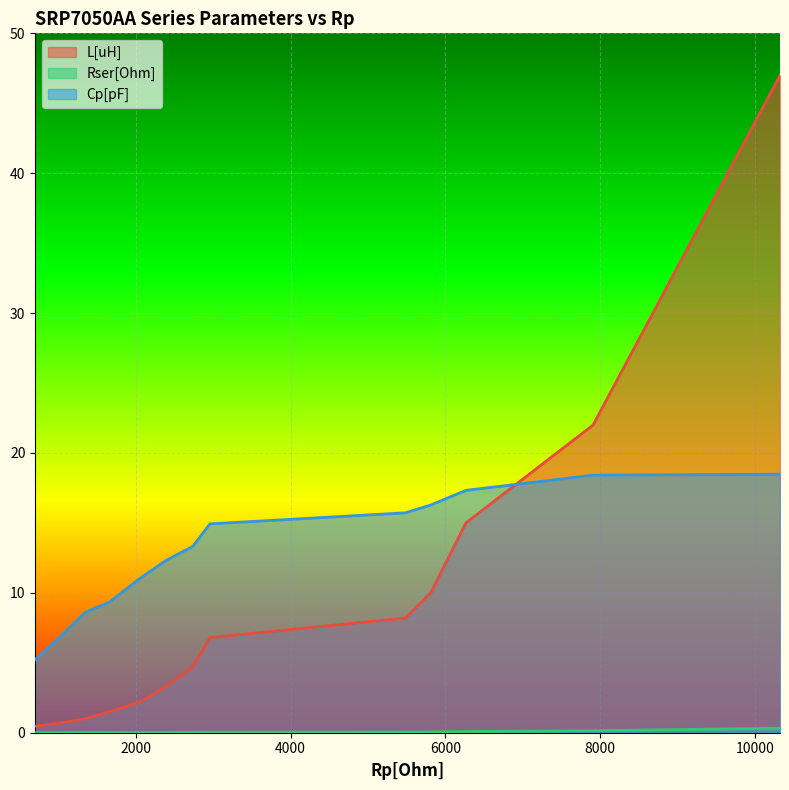

Which series has the largest total across all categories?

Cp[pF]